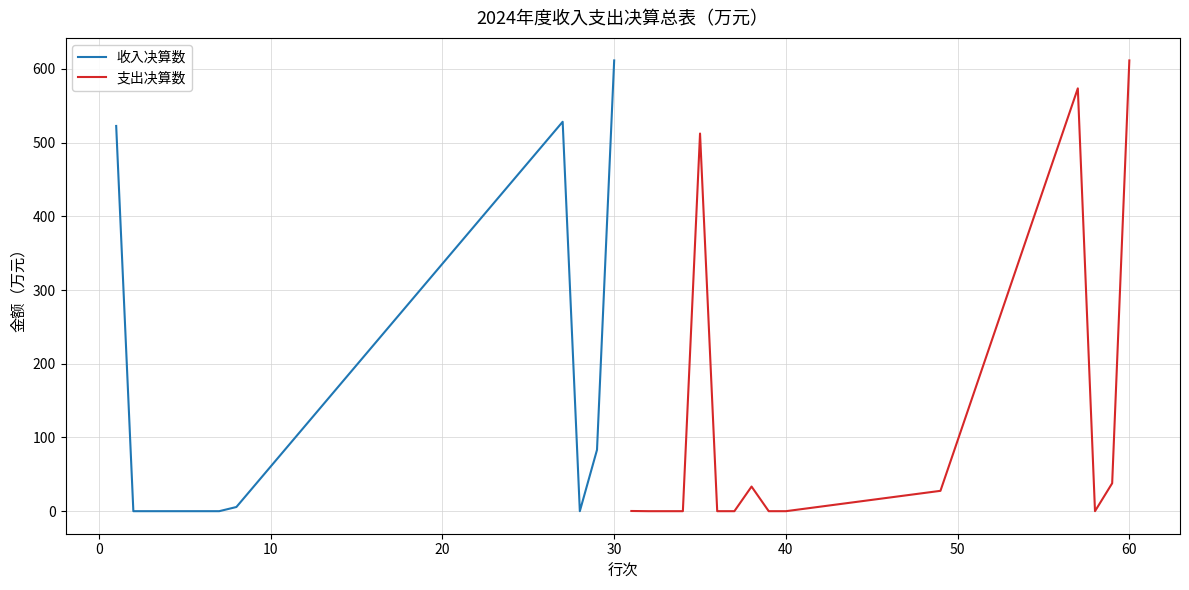

What is the difference between the second highest and second lowest values?

528.3